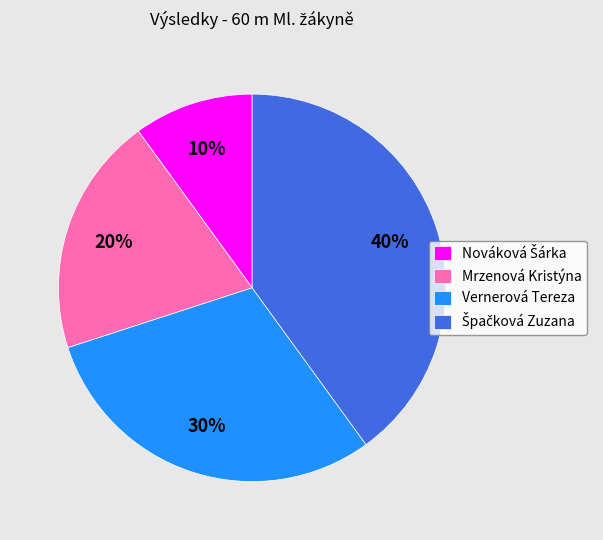

To the nearest percent, what is the average slice percentage?

25%